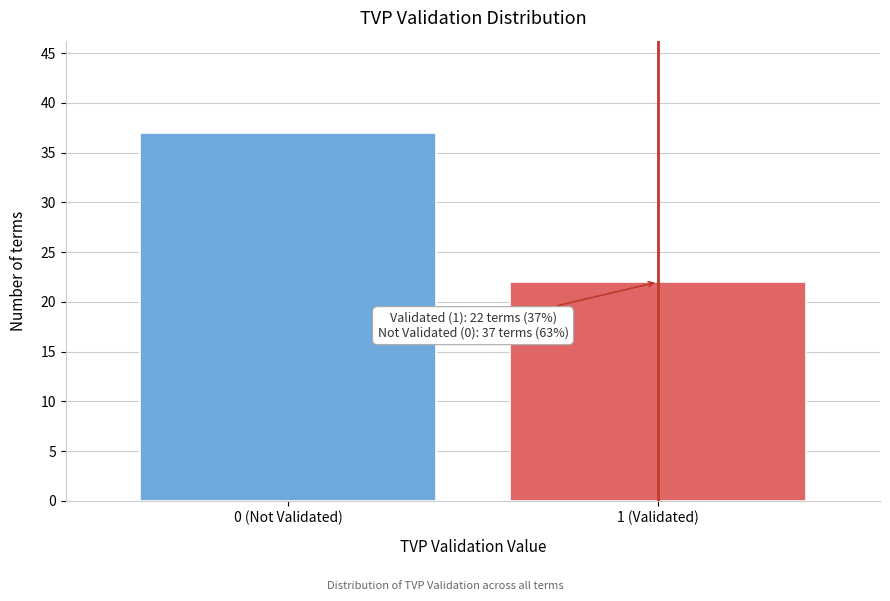

Reading left to right, what are all the values shown in this chart?

37	22